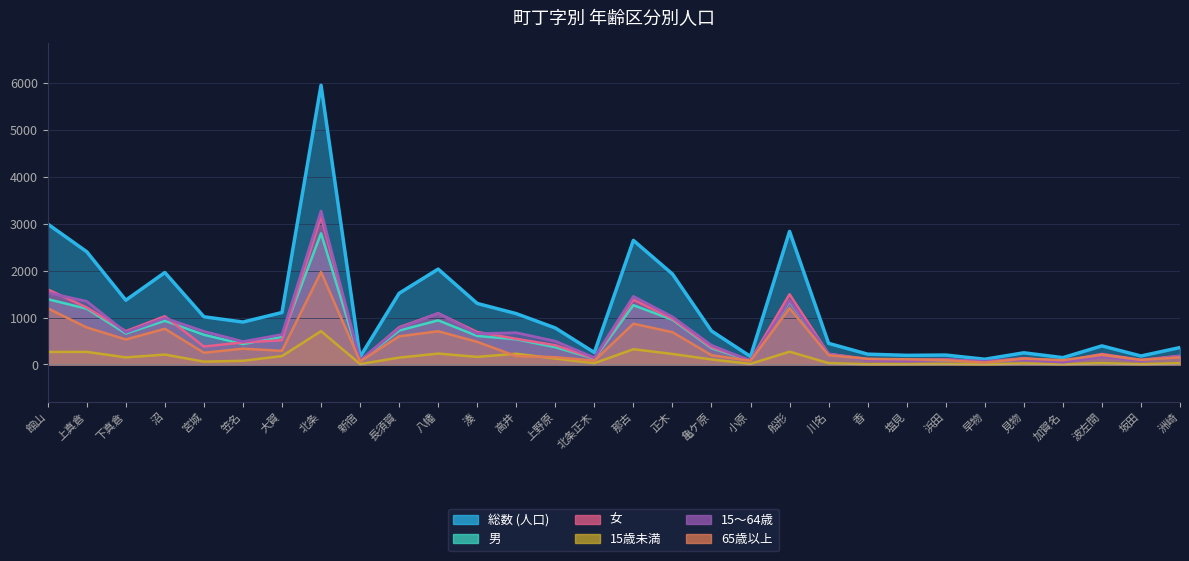

What are all the series names shown in the legend?

総数 (人口), 男, 女, 15歳未満, 15～64歳, 65歳以上